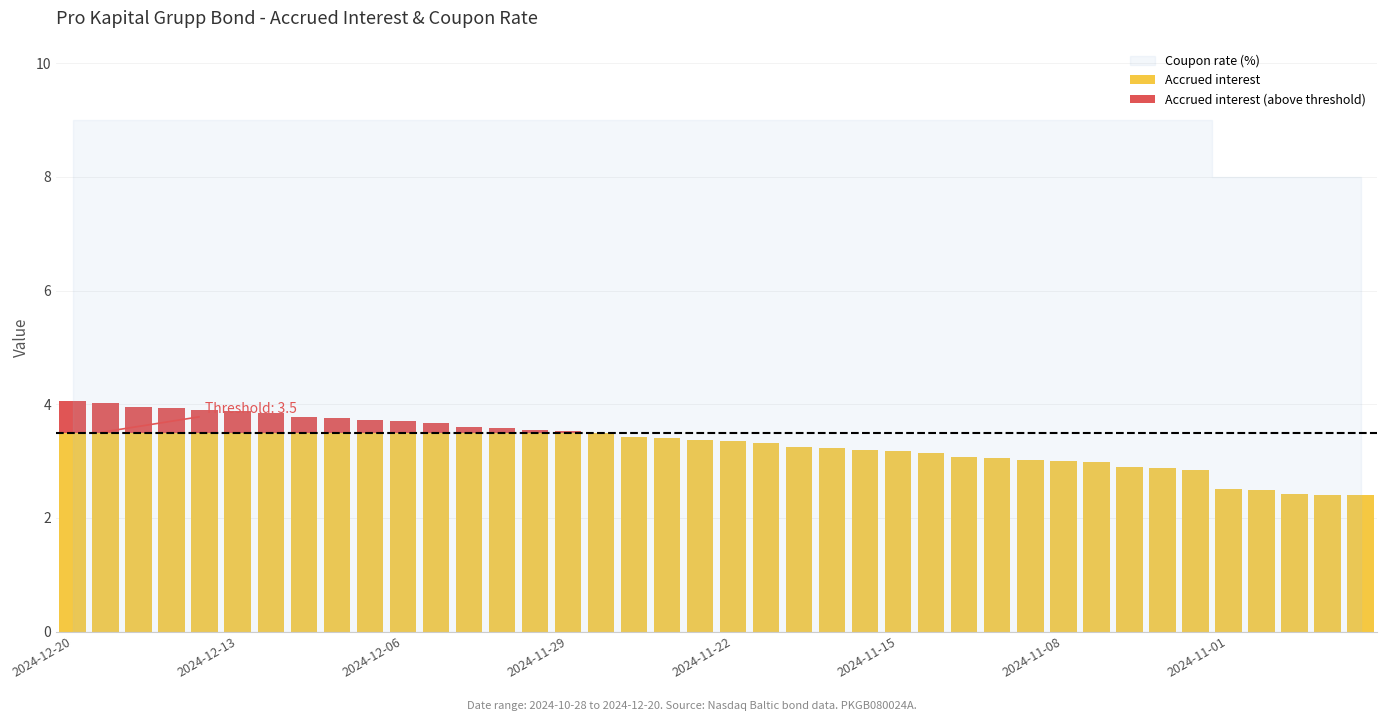

What is the highest value of the Accrued interest series?

3.5